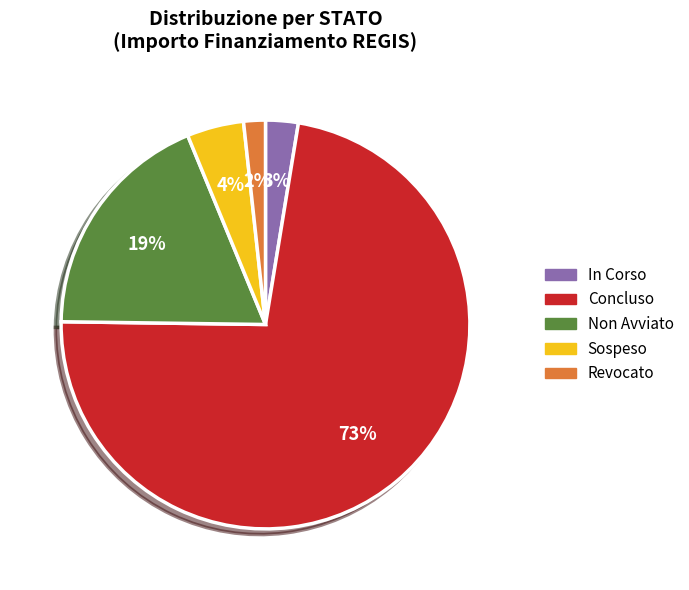

How many segments does this pie chart have?

5